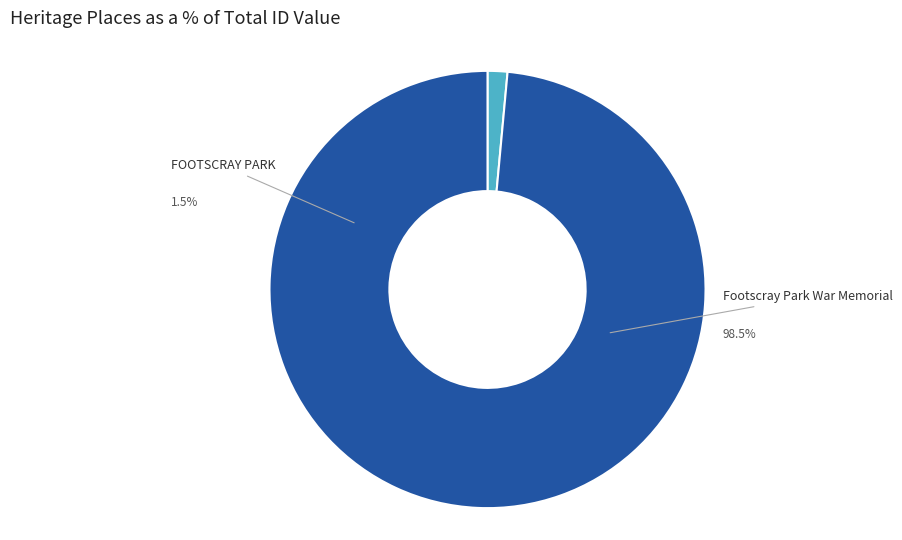

To the nearest percent, what portion does FOOTSCRAY PARK represent?

1%